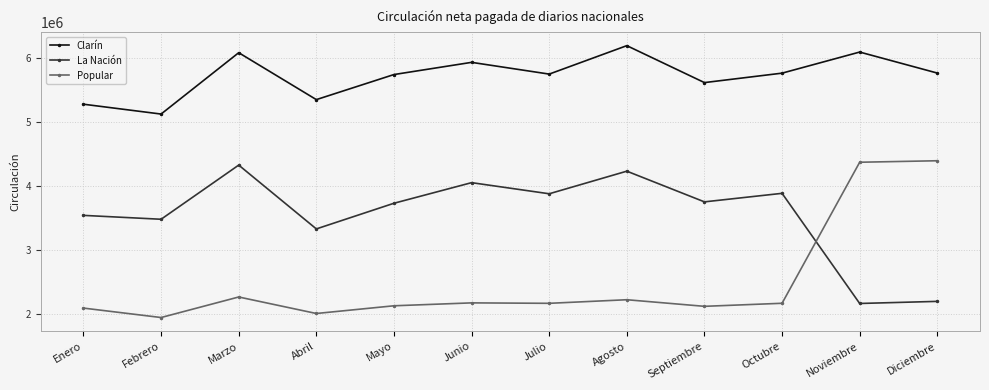

What is the greatest value displayed?

6185709